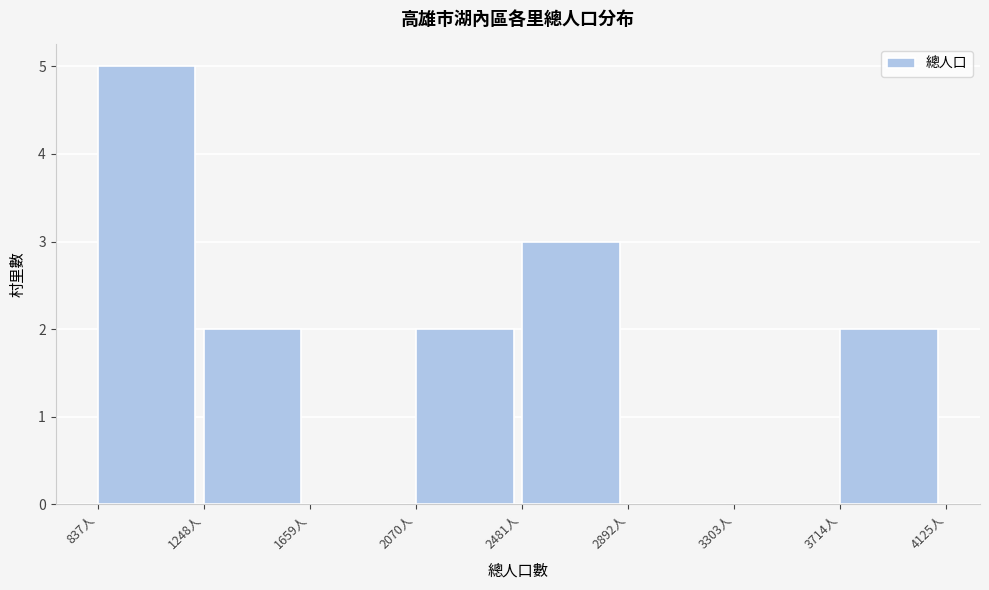

Which range on the x-axis has the tallest bar?

850 to 1250